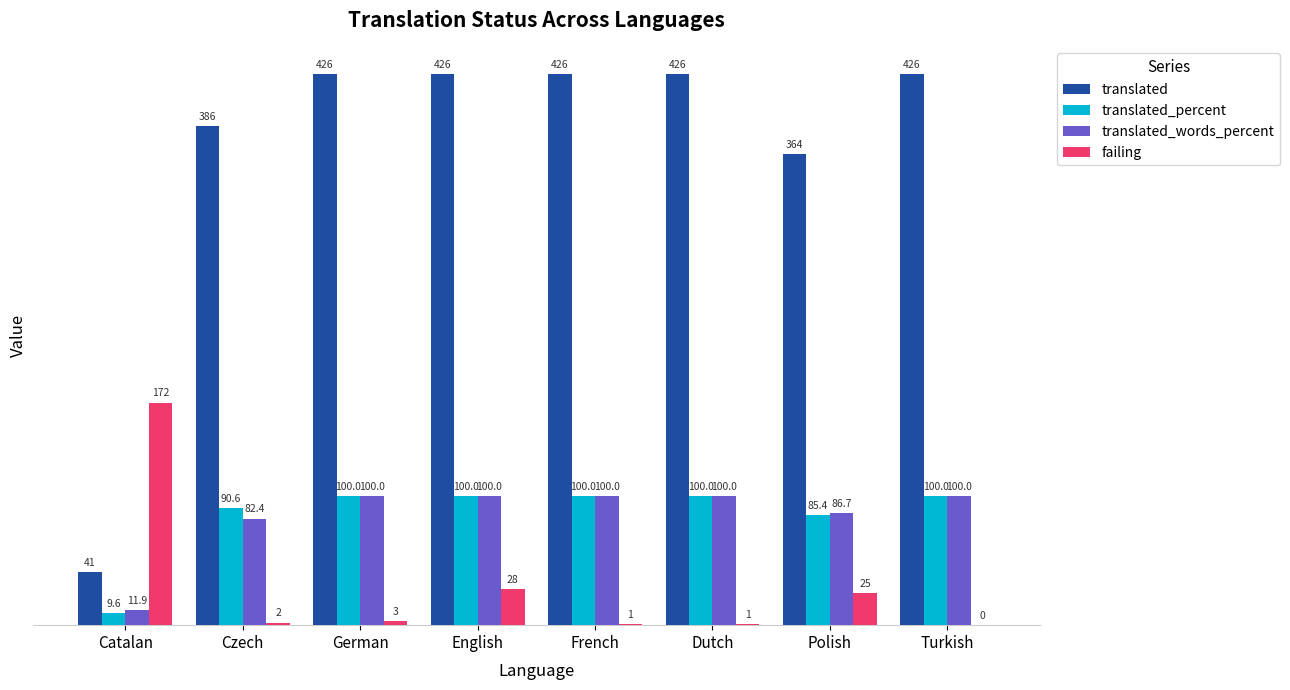

Are the bars grouped side by side (vs. stacked)?

Yes